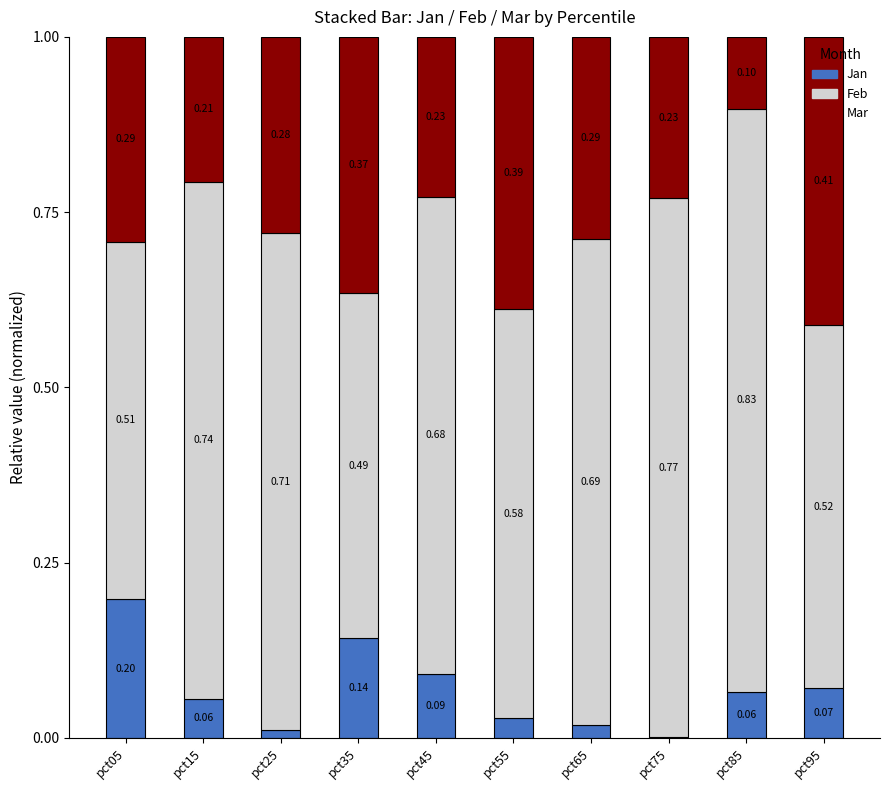

What is the total value across all series at pct15?

1.0